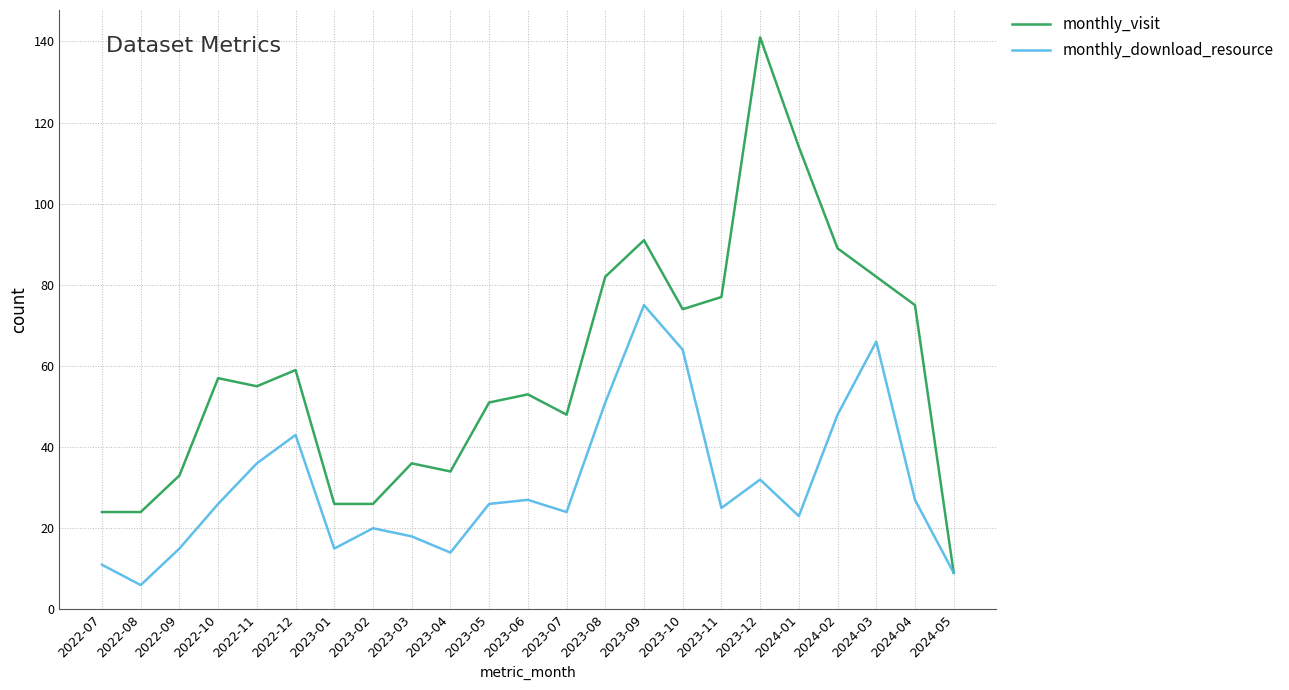

Which category has the lowest value across all series?

2022-08